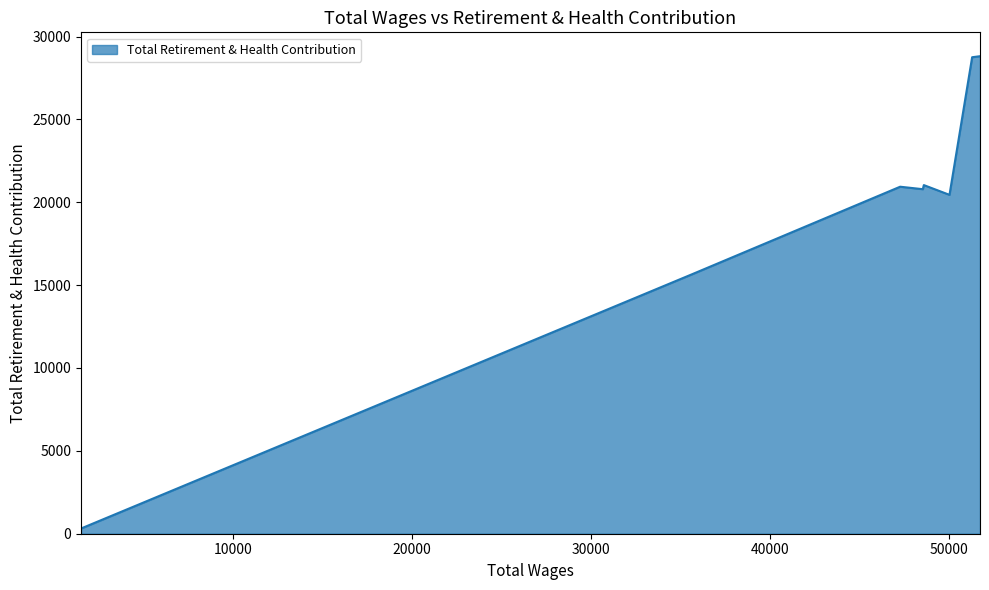

What is the smallest value displayed?

315